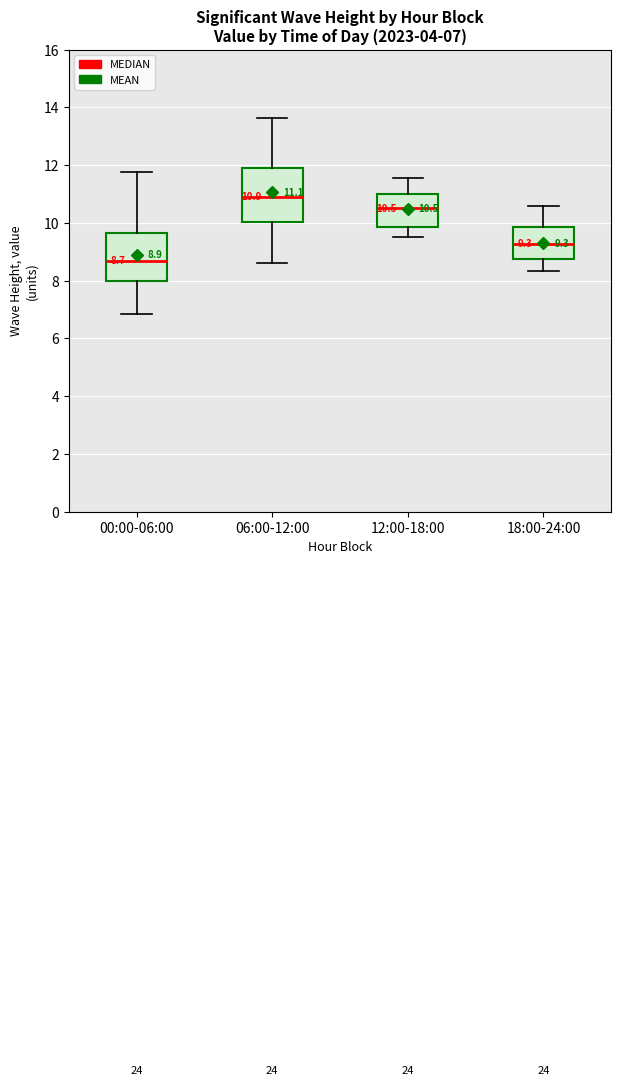

Which box's median line is the highest?

06:00-12:00